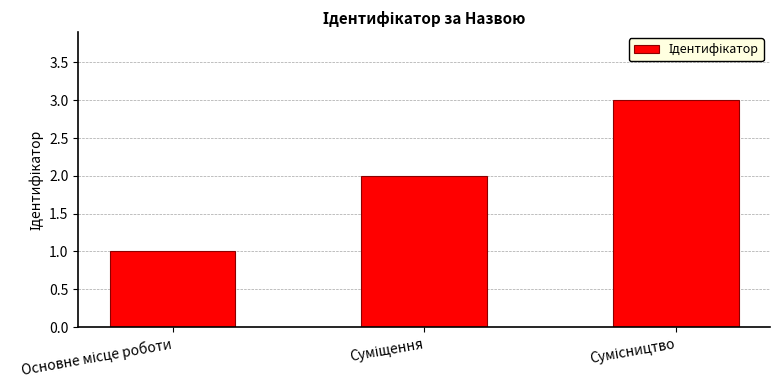

What is the maximum value shown in the chart?

3